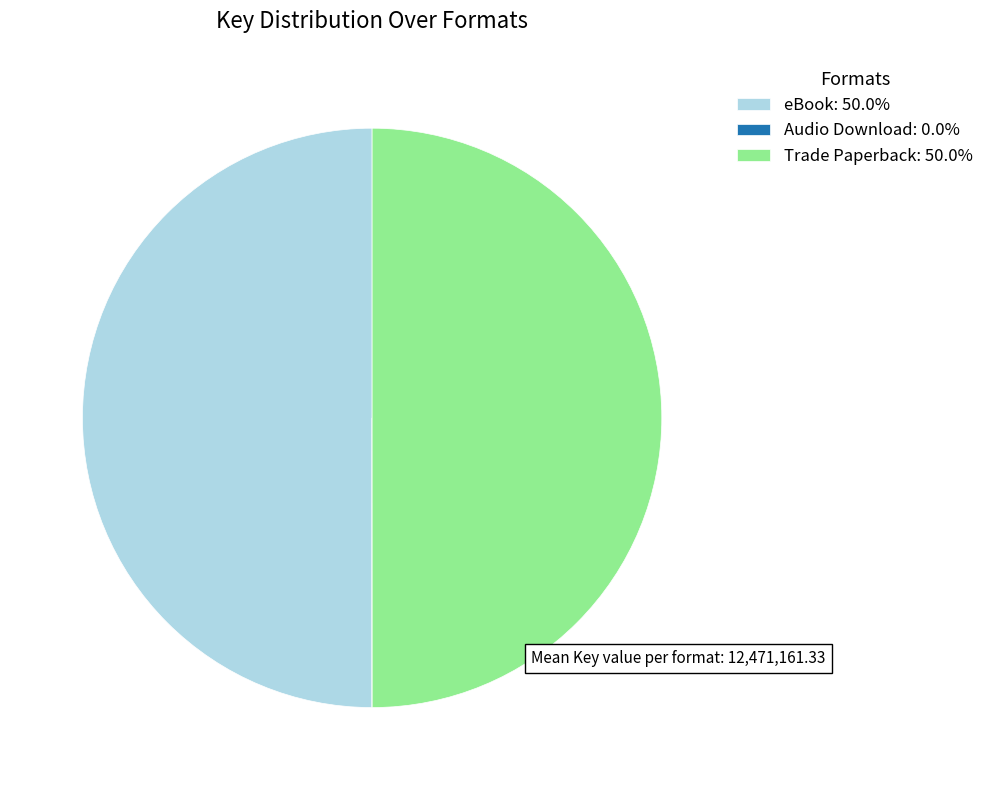

Do eBook: 50.0% and Trade Paperback: 50.0% together represent more than half of the pie?

Yes